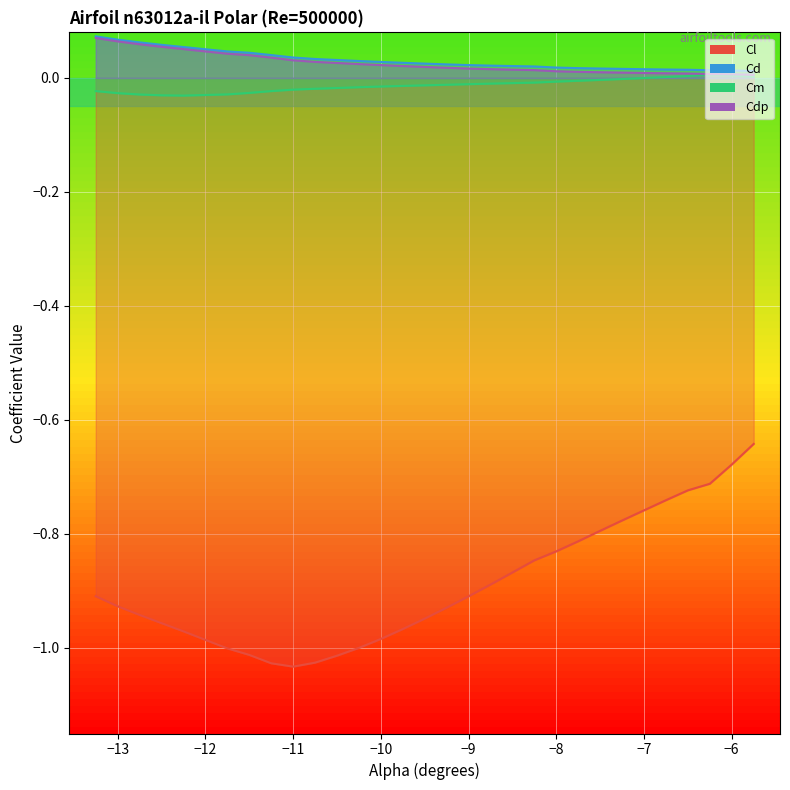

True or false: Cl and Cm intersect in this chart.

False